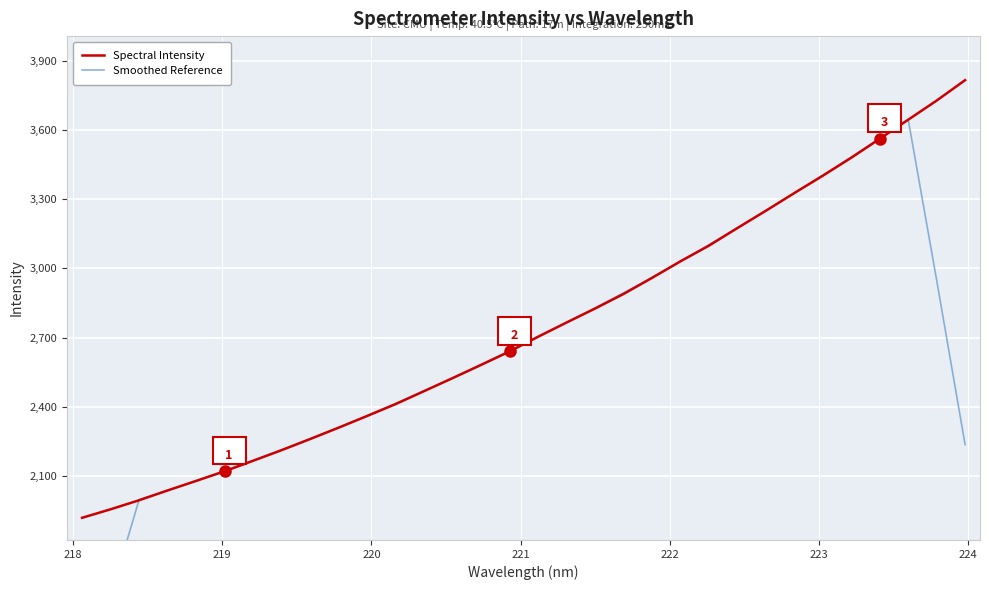

What are all the series names shown in the legend?

Spectral Intensity, Smoothed Reference